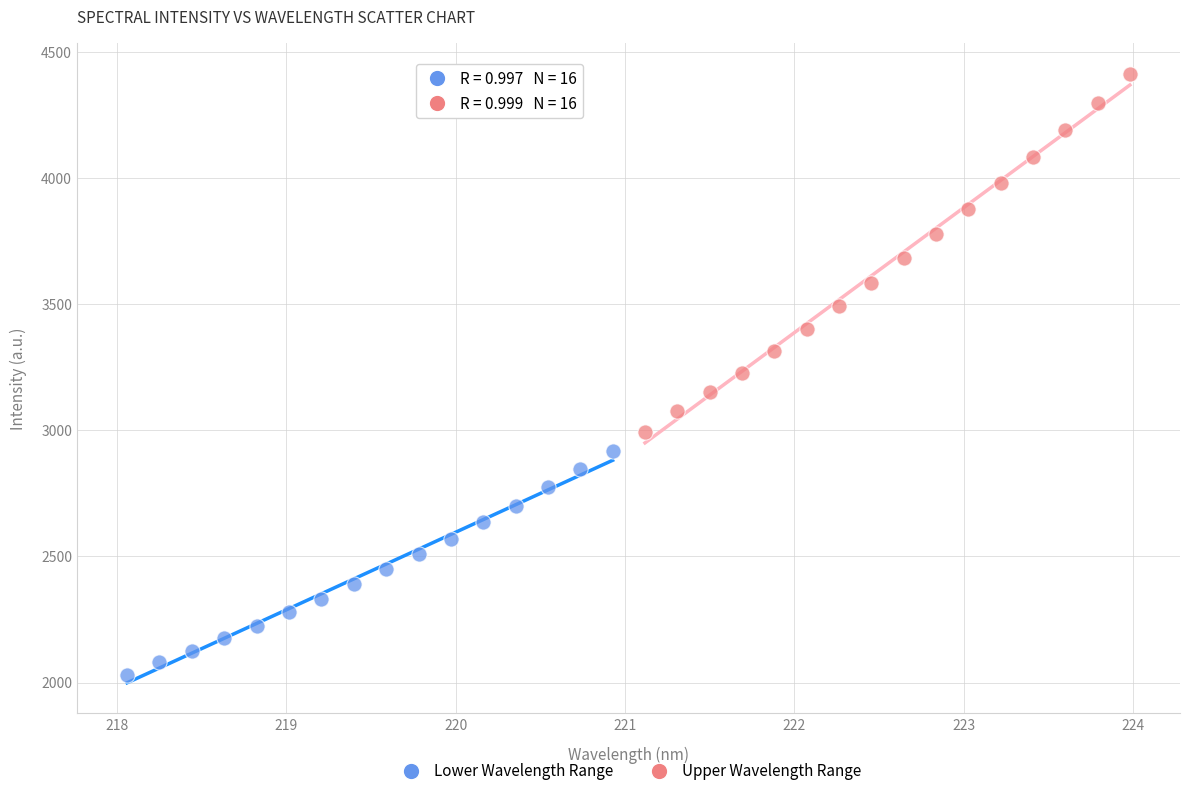

Which series contains the lowest Y value?

Lower Wavelength Range